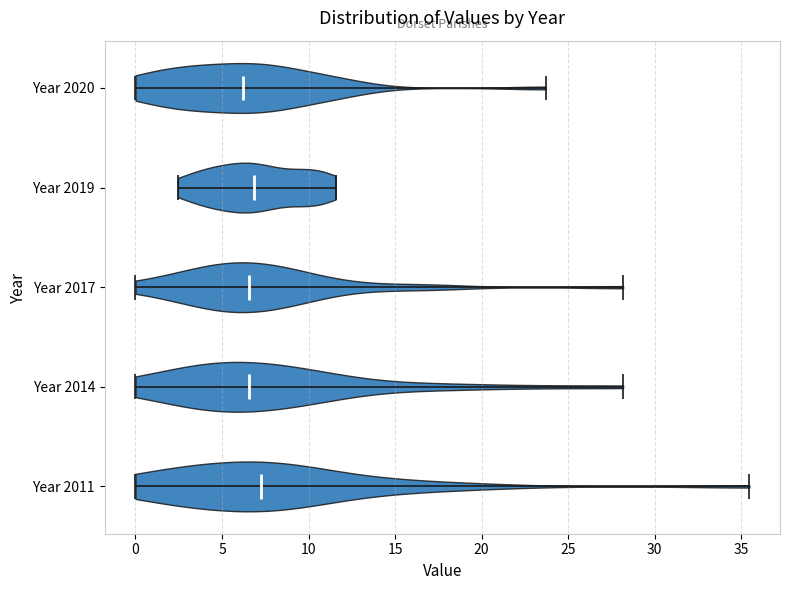

Reading bottom to top, read every violin against the x-axis: where its median line is, and the lowest and highest points it reaches. The values are not printed on the chart, so give them approximately, as read against the axis.

Year 2011: median line 7.0, lowest point 0.0, highest point 35.5
Year 2014: median line 6.5, lowest point 0.0, highest point 28.0
Year 2017: median line 6.5, lowest point 0.0, highest point 28.0
Year 2019: median line 7.0, lowest point 2.5, highest point 11.5
Year 2020: median line 6.0, lowest point 0.0, highest point 23.5